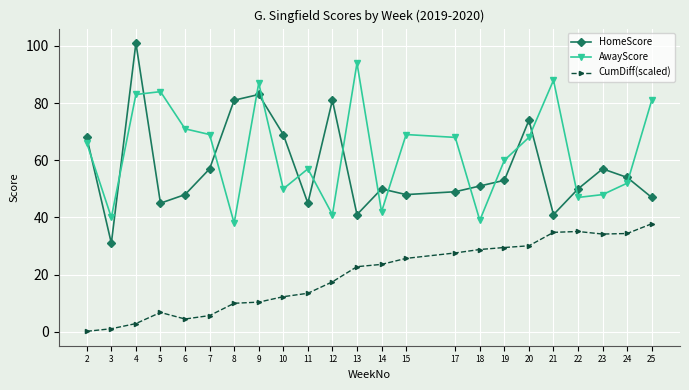

List the series in order of their peak value, lowest first.

CumDiff(scaled), AwayScore, HomeScore